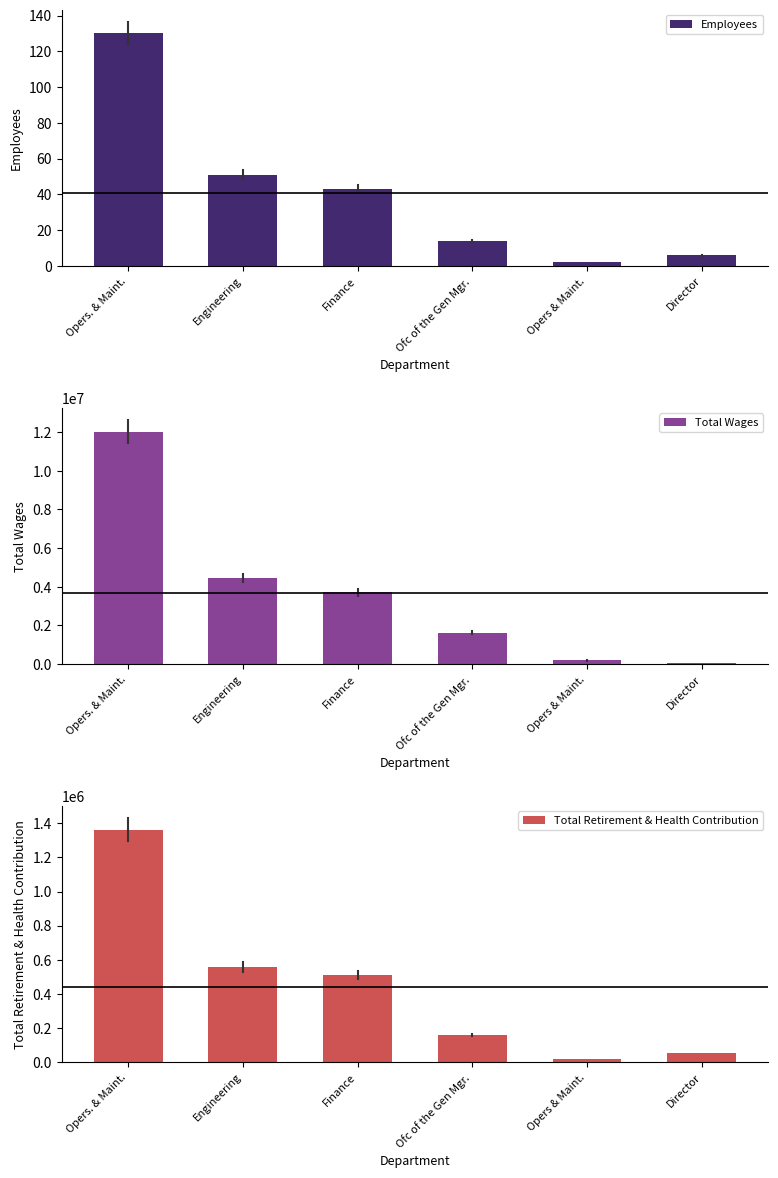

Rank the series by their maximum value, from highest to lowest.

Total Wages, Total Retirement & Health Contribution, Employees